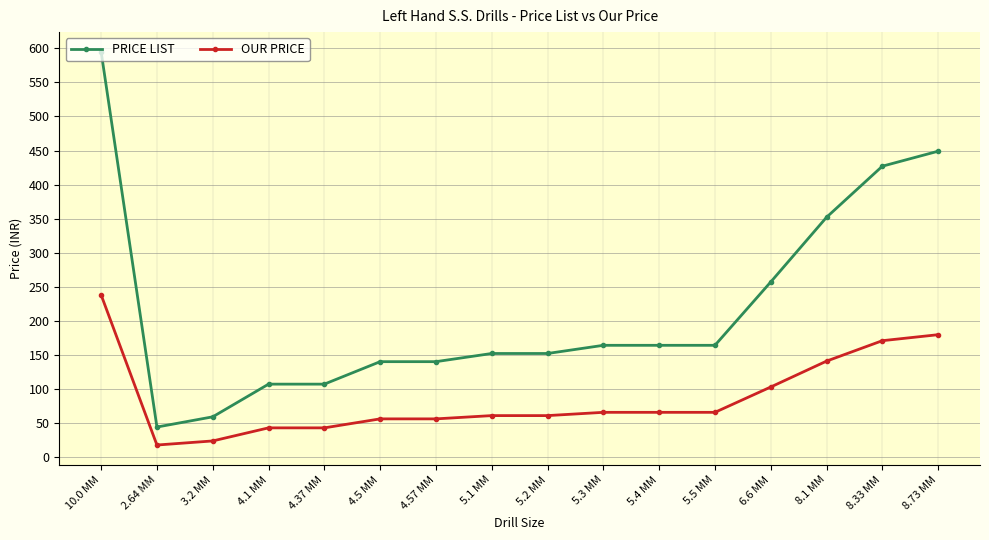

At which category does PRICE LIST reach its first local valley?

2.64 MM